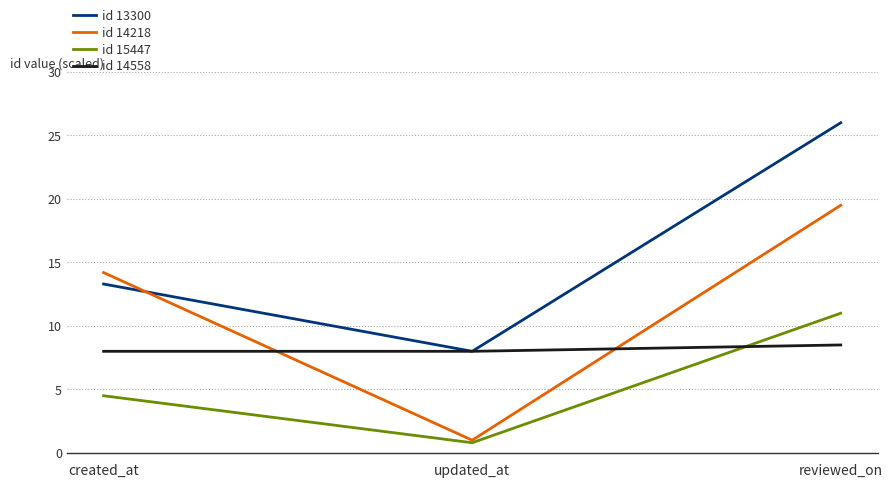

Which series has the largest range (max minus min)?

id 14218